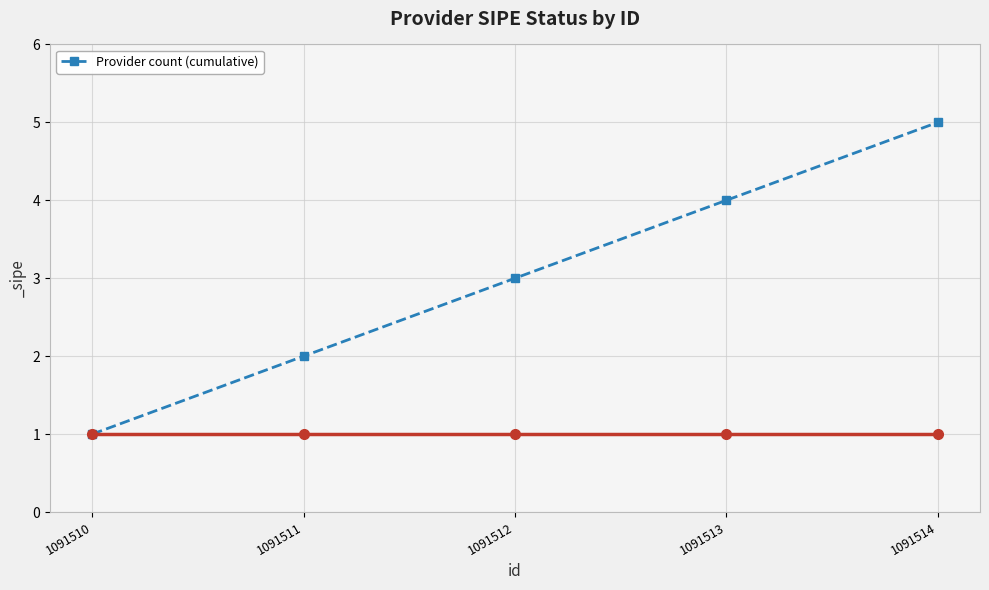

What is the difference between the second highest and minimum values?

3